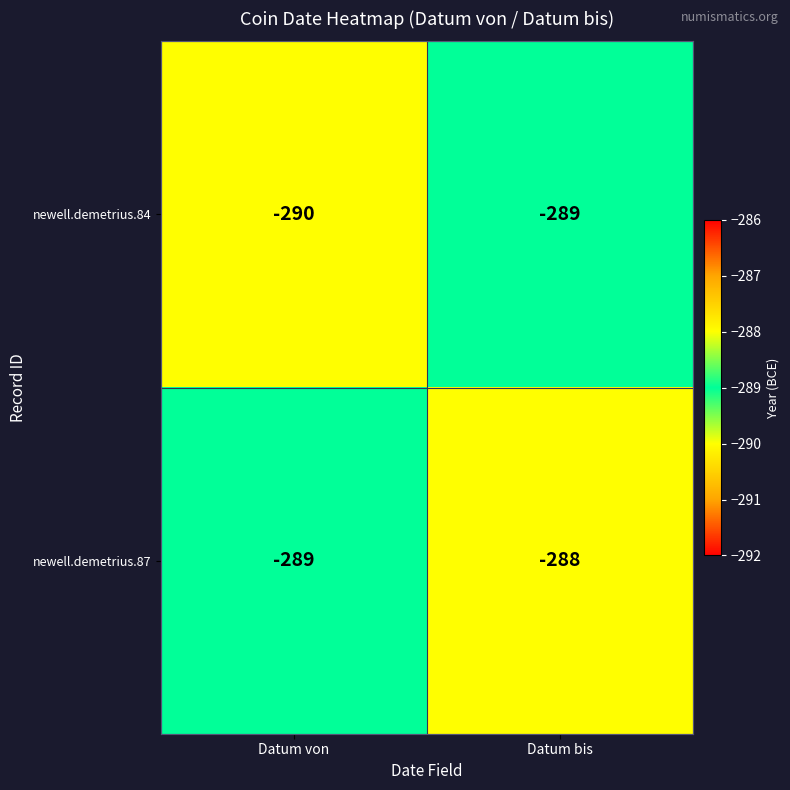

Which series has the largest total across all categories?

newell.demetrius.87